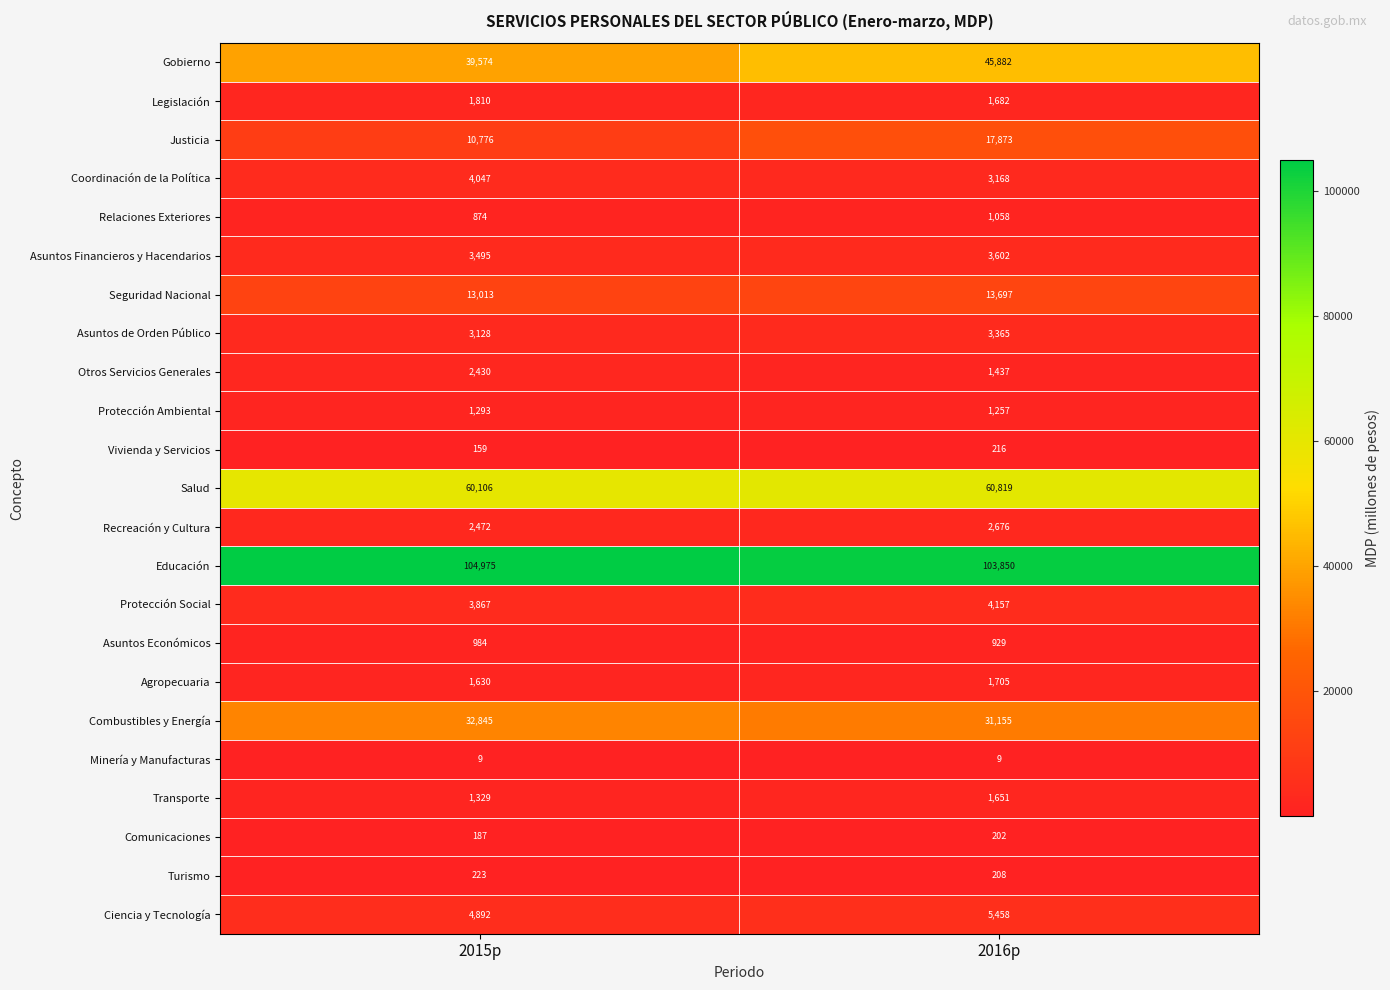

What is the difference between the maximum and minimum values in the Salud series?

713